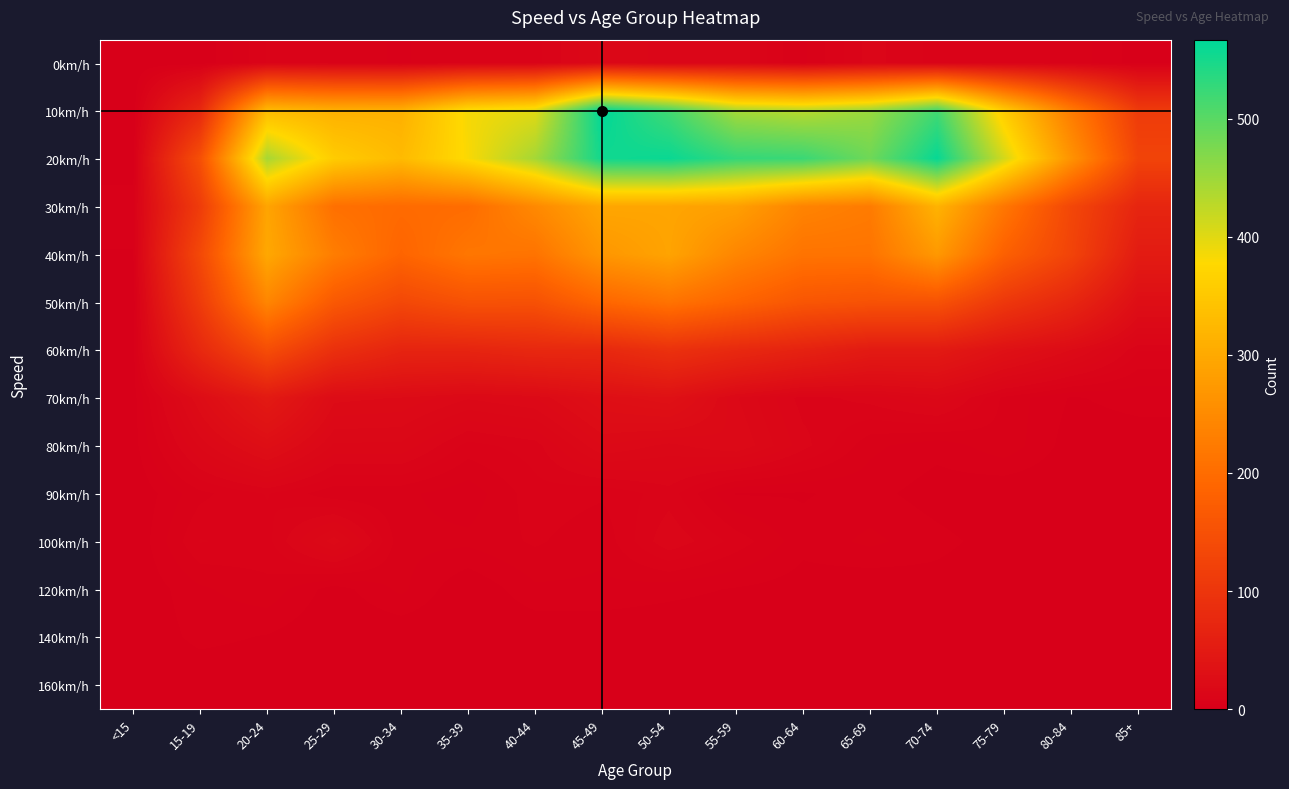

Reading left to right, transcribe all the data shown in this chart.

0km/h: <15=0	15-19=0	20-24=9	25-29=6	30-34=4	35-39=7	40-44=8	45-49=16	50-54=12	55-59=13	60-64=4	65-69=12	70-74=8	75-79=8	80-84=6	85+=1
10km/h: <15=0	15-19=76	20-24=330	25-29=312	30-34=312	35-39=385	40-44=400	45-49=567	50-54=517	55-59=444	60-64=431	65-69=453	70-74=517	75-79=358	80-84=226	85+=111
20km/h: <15=0	15-19=148	20-24=442	25-29=357	30-34=328	35-39=382	40-44=444	45-49=554	50-54=559	55-59=528	60-64=523	65-69=484	70-74=561	75-79=410	80-84=264	85+=126
30km/h: <15=4	15-19=112	20-24=292	25-29=206	30-34=197	35-39=200	40-44=247	45-49=295	50-54=293	55-59=284	60-64=238	65-69=225	70-74=316	75-79=217	80-84=132	85+=70
40km/h: <15=2	15-19=135	20-24=298	25-29=228	30-34=187	35-39=217	40-44=212	45-49=269	50-54=291	55-59=242	60-64=212	65-69=212	70-74=273	75-79=179	80-84=126	85+=52
50km/h: <15=0	15-19=111	20-24=242	25-29=165	30-34=134	35-39=152	40-44=151	45-49=189	50-54=211	55-59=185	60-64=160	65-69=153	70-74=153	75-79=104	80-84=72	85+=28
60km/h: <15=1	15-19=76	20-24=144	25-29=90	30-34=68	35-39=68	40-44=75	45-49=76	50-54=92	55-59=77	60-64=64	65-69=50	70-74=49	75-79=33	80-84=22	85+=9
70km/h: <15=1	15-19=25	20-24=49	25-29=23	30-34=22	35-39=18	40-44=20	45-49=29	50-54=33	55-59=18	60-64=10	65-69=12	70-74=16	75-79=6	80-84=2	85+=3
80km/h: <15=1	15-19=16	20-24=28	25-29=15	30-34=15	35-39=8	40-44=10	45-49=20	50-54=17	55-59=20	60-64=12	65-69=5	70-74=3	75-79=6	80-84=1	85+=1
90km/h: <15=0	15-19=6	20-24=9	25-29=5	30-34=5	35-39=3	40-44=8	45-49=7	50-54=10	55-59=2	60-64=2	65-69=3	70-74=1	75-79=0	80-84=0	85+=0
100km/h: <15=0	15-19=9	20-24=8	25-29=19	30-34=5	35-39=5	40-44=7	45-49=5	50-54=13	55-59=8	60-64=3	65-69=5	70-74=3	75-79=1	80-84=0	85+=1
120km/h: <15=0	15-19=4	20-24=6	25-29=1	30-34=5	35-39=0	40-44=4	45-49=4	50-54=3	55-59=2	60-64=1	65-69=0	70-74=1	75-79=0	80-84=1	85+=0
140km/h: <15=0	15-19=3	20-24=2	25-29=0	30-34=0	35-39=0	40-44=0	45-49=0	50-54=0	55-59=0	60-64=0	65-69=0	70-74=0	75-79=1	80-84=0	85+=0
160km/h: <15=0	15-19=0	20-24=0	25-29=0	30-34=1	35-39=1	40-44=0	45-49=0	50-54=0	55-59=0	60-64=0	65-69=0	70-74=1	75-79=0	80-84=0	85+=0